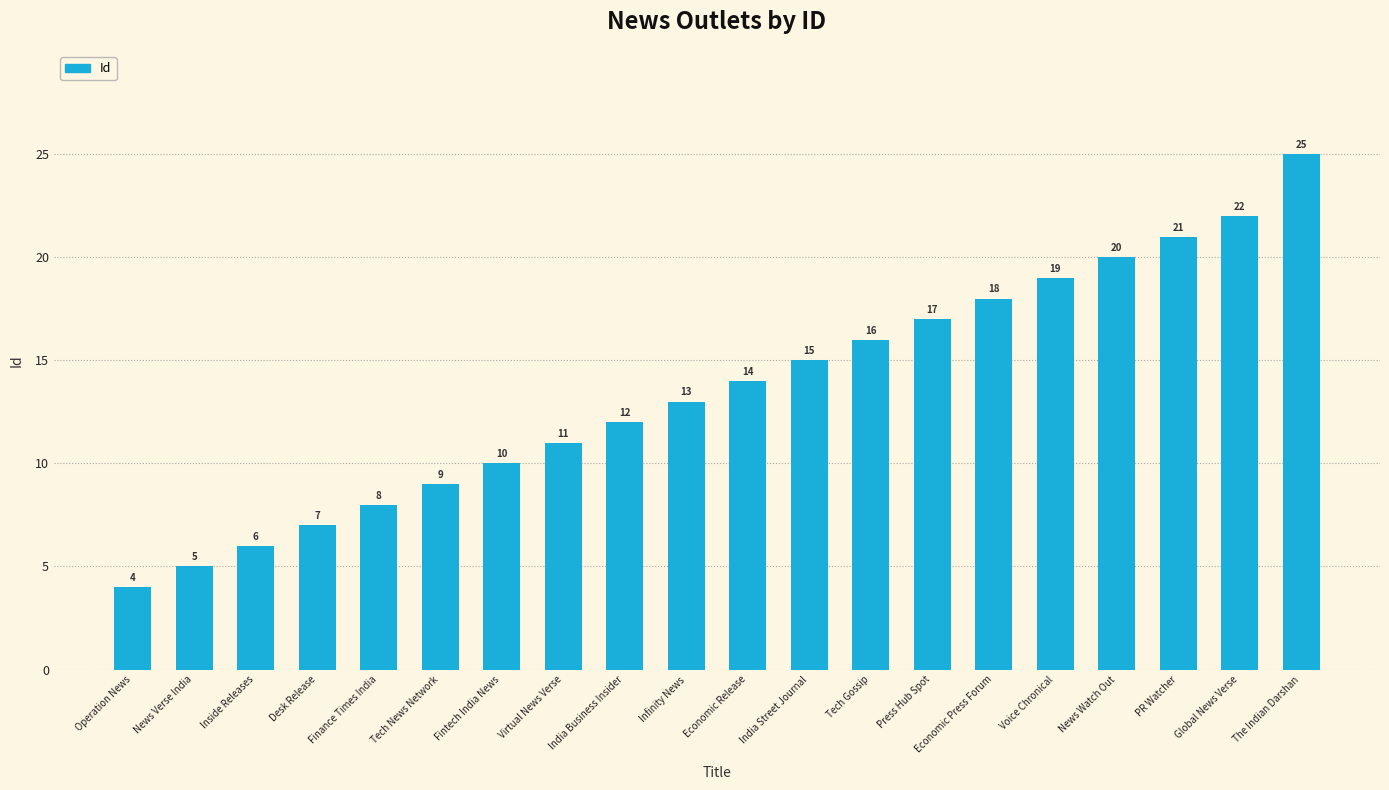

Reading left to right, transcribe all the data shown in this chart.

4	5	6	7	8	9	10	11	12	13	14	15	16	17	18	19	20	21	22	25